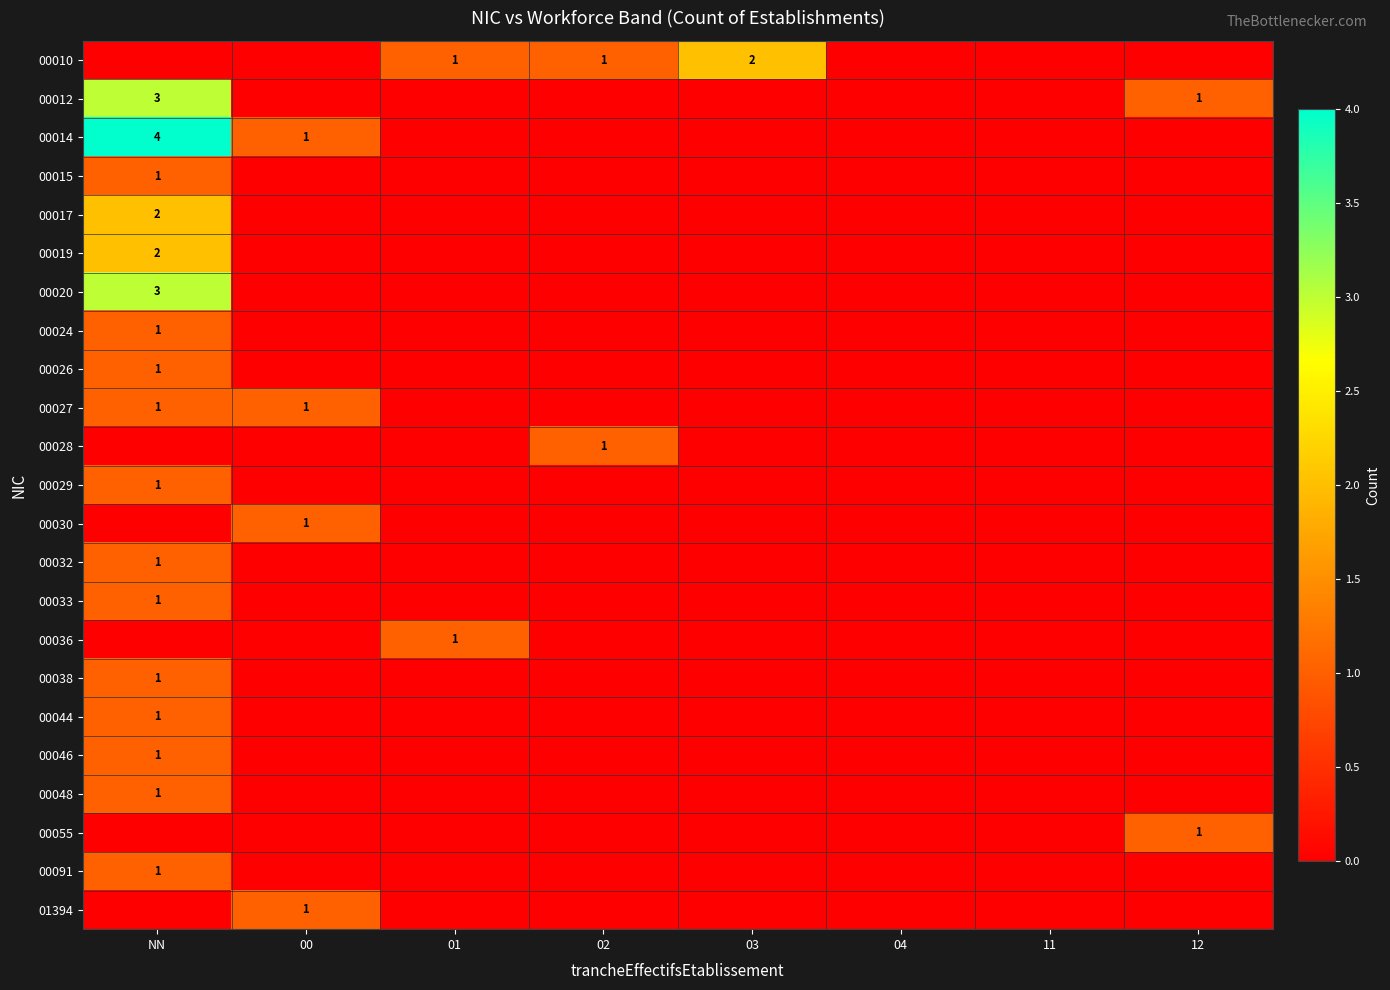

Is it true that 00032 equals 1 at NN?

False